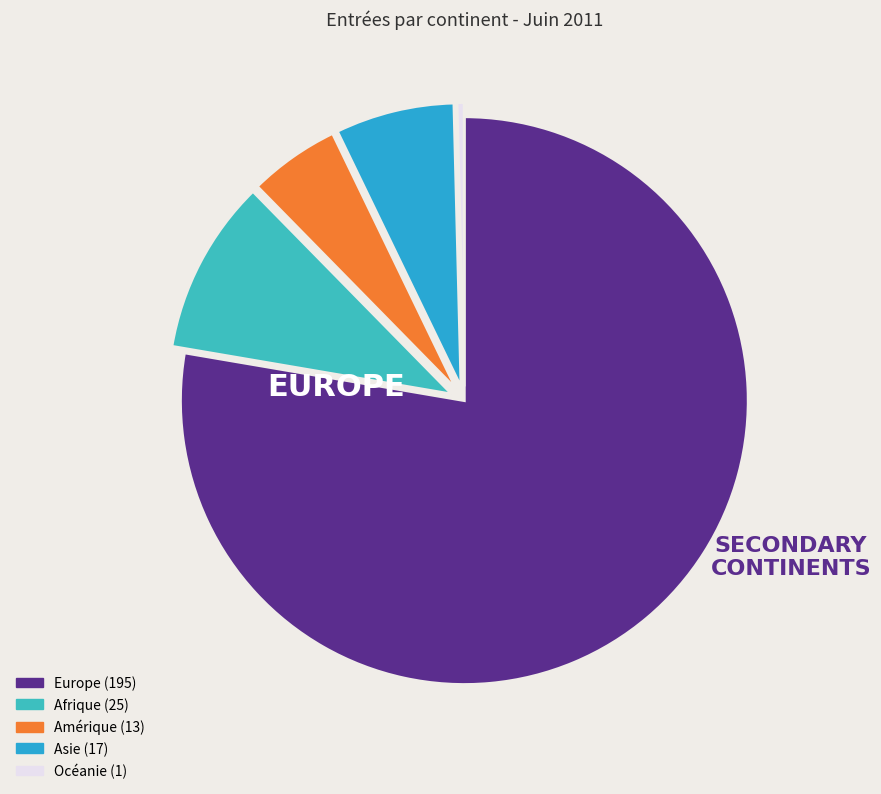

Which slice is the largest?

Europe